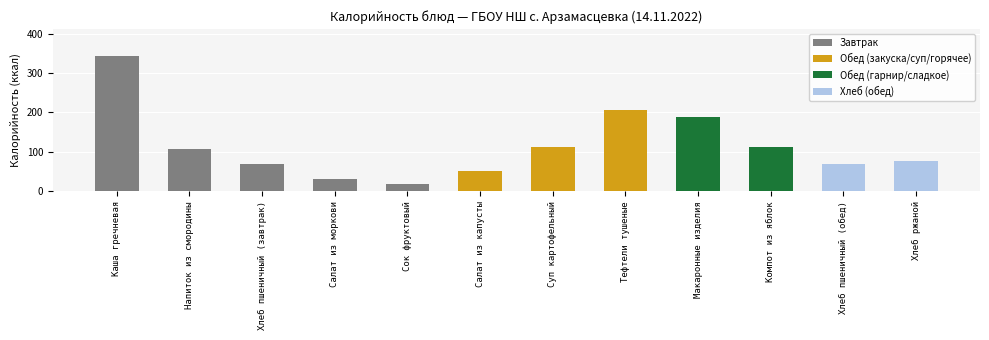

True or false: the data shows 18 at Сок фруктовый.

True